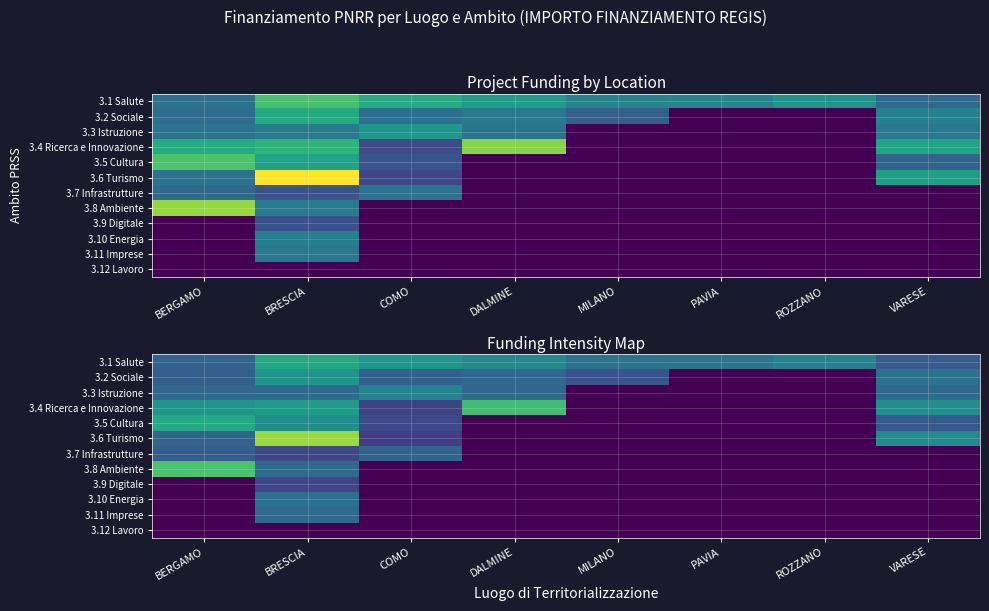

At which label is 3.5 Cultura closest to 36707?

VARESE